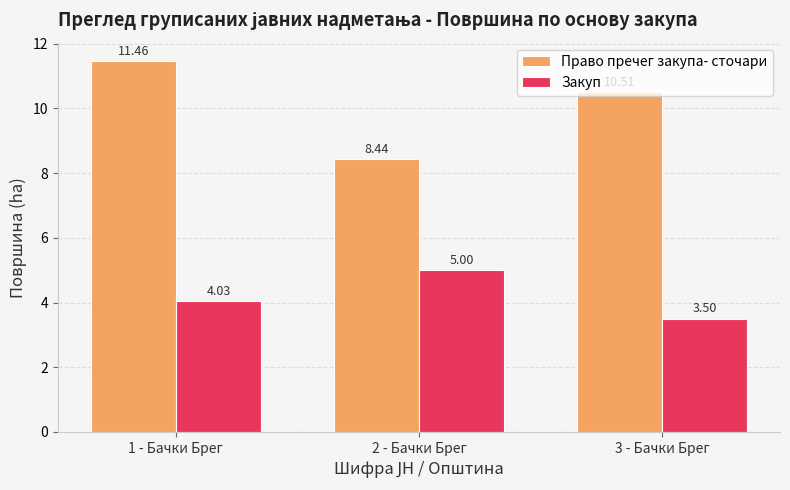

Rank the series by their average value, from lowest to highest.

Закуп, Право пречег закупа- сточари